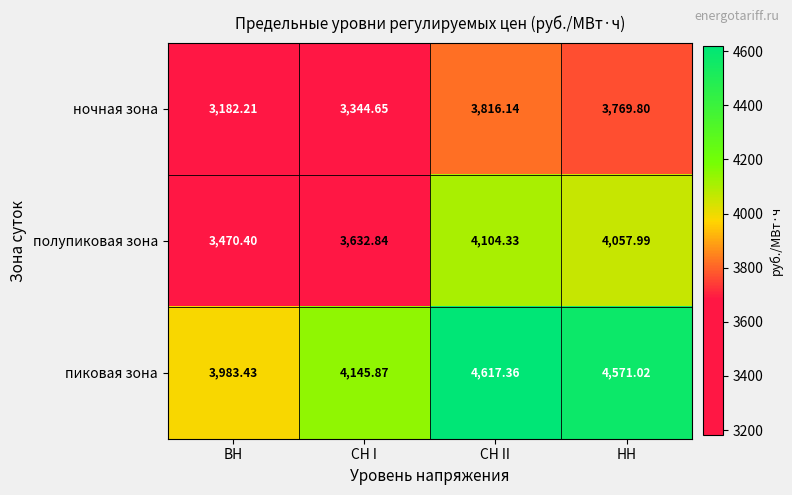

Rank the series by their average value, from highest to lowest.

пиковая зона, полупиковая зона, ночная зона